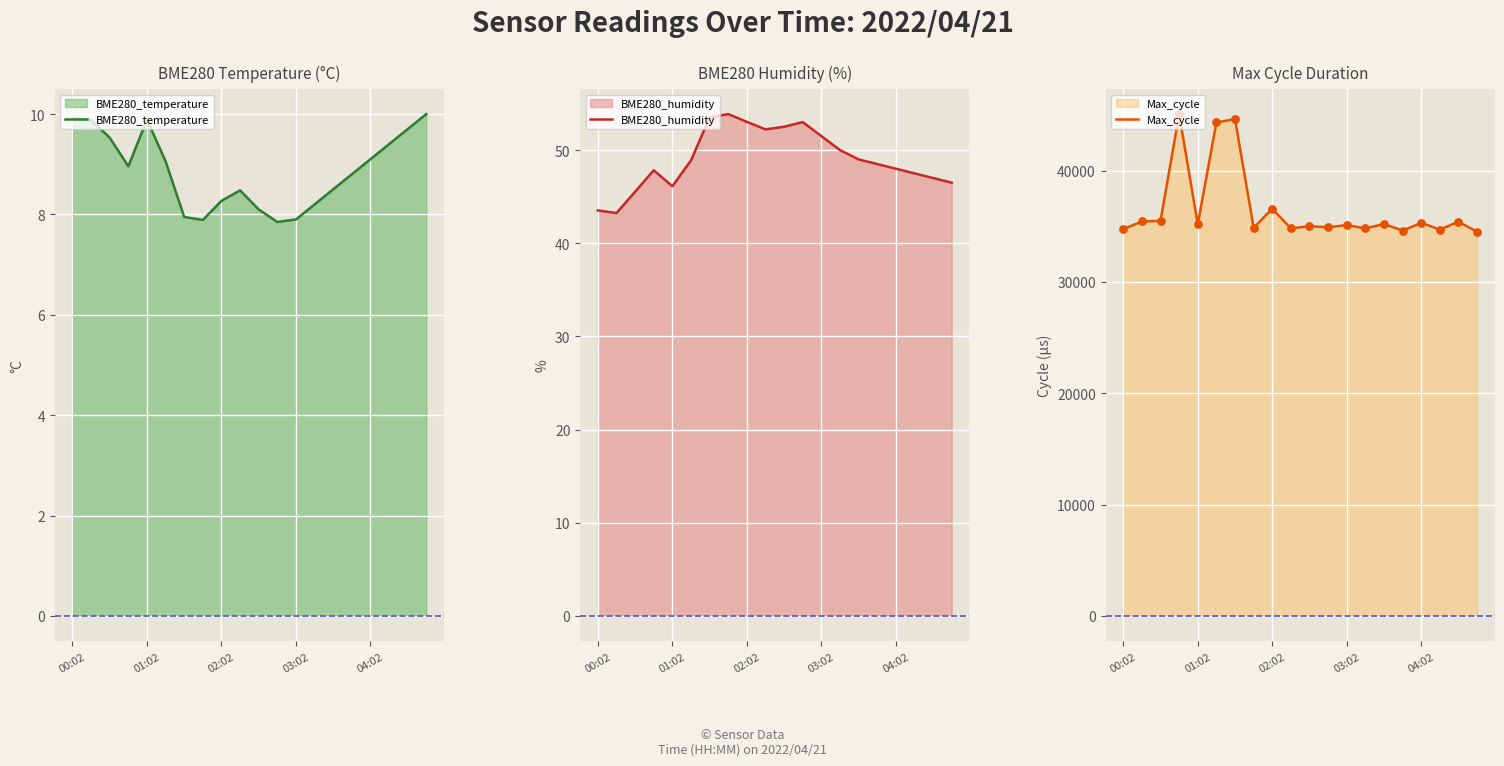

Which series reaches the minimum Y coordinate?

BME280_temperature